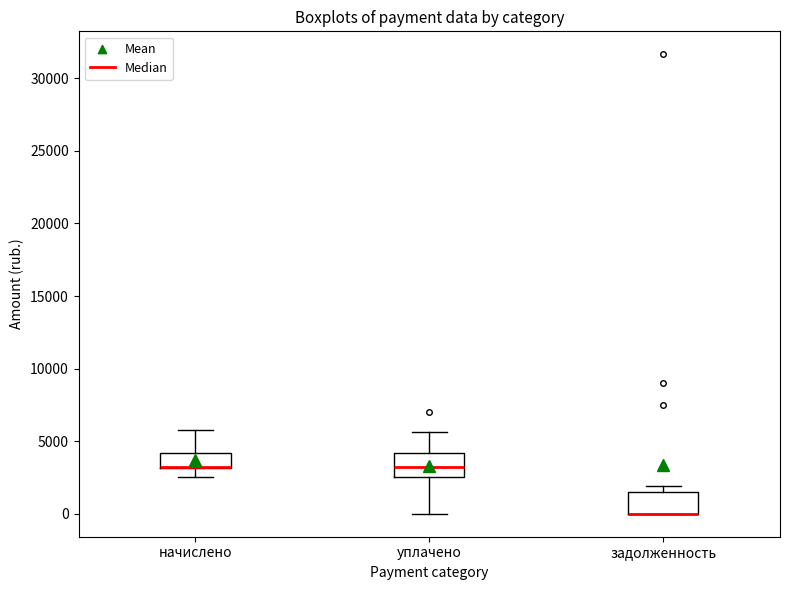

Reading left to right, transcribe this box plot: for each box, give where its median line is, the range the box spans, and where its two whiskers end, as read against the y-axis. The values are not printed on the chart, so give them approximately, as read against the axis.

начислено: median 3000 (drawn on the box's lower edge), box 3000 to 4000, whiskers 2500 to 5500
уплачено: median 3000, box 2500 to 4000, whiskers 0 to 5500
задолженность: median 0 (drawn on the box's lower edge), box 0 to 1500, whiskers 0 to 2000